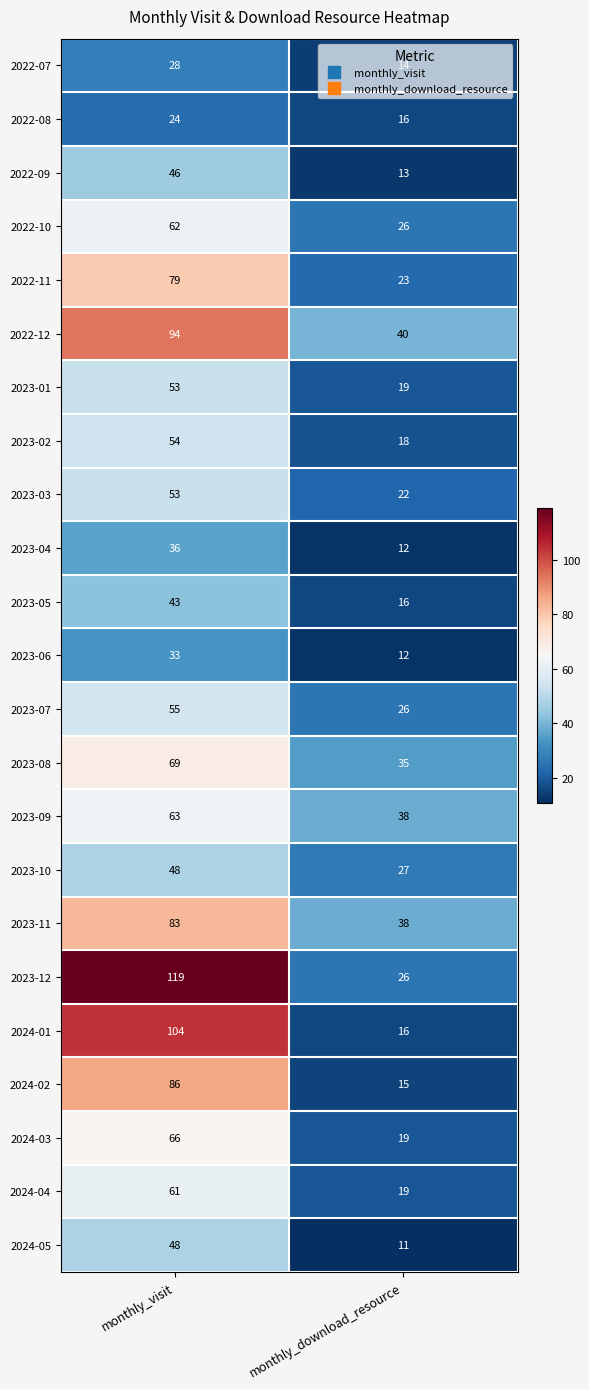

Which category has the lowest value in the 2022-12 series?

monthly_download_resource